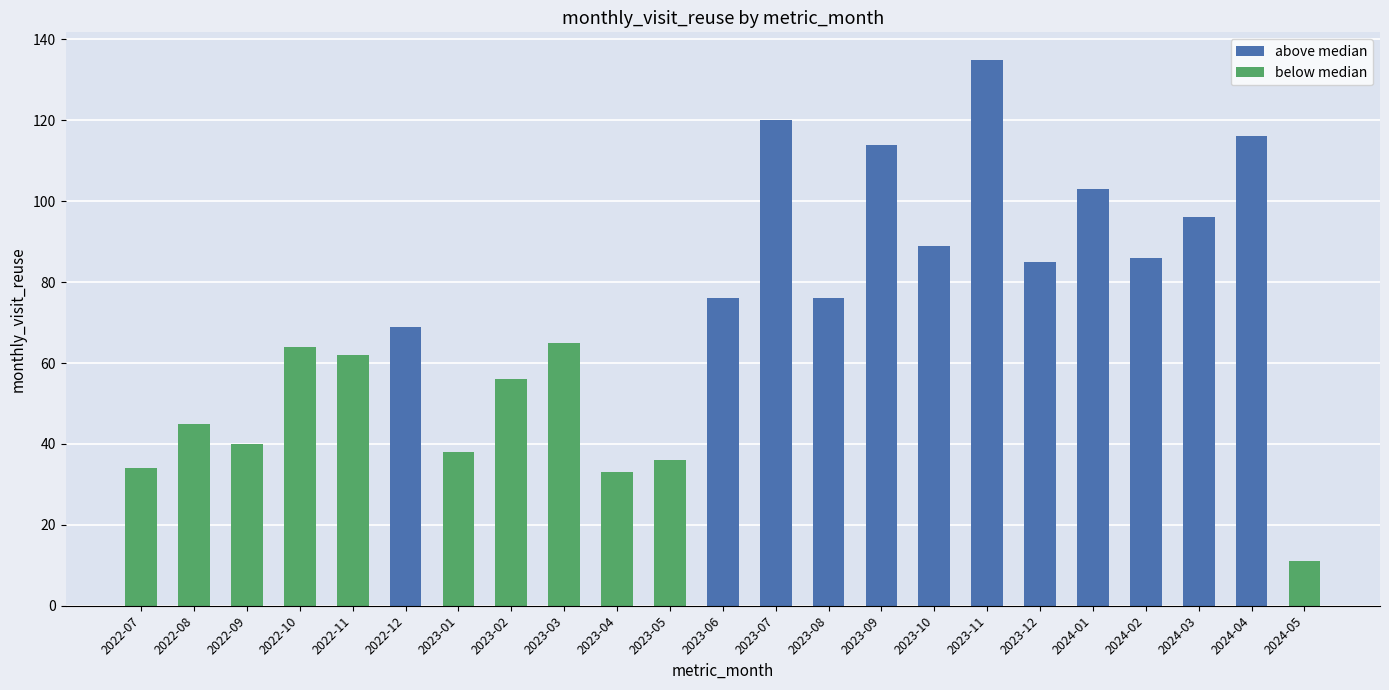

What is the difference between the second highest and second lowest values?

87